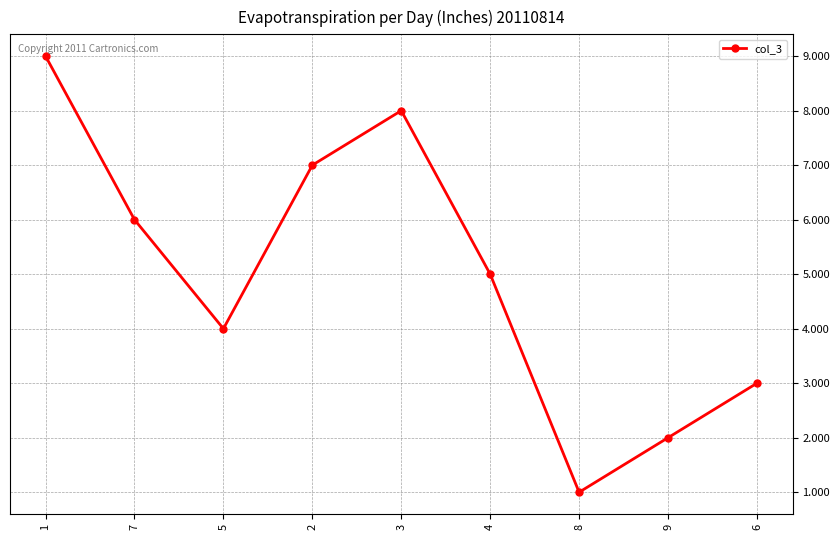

How many series are shown in this chart?

1